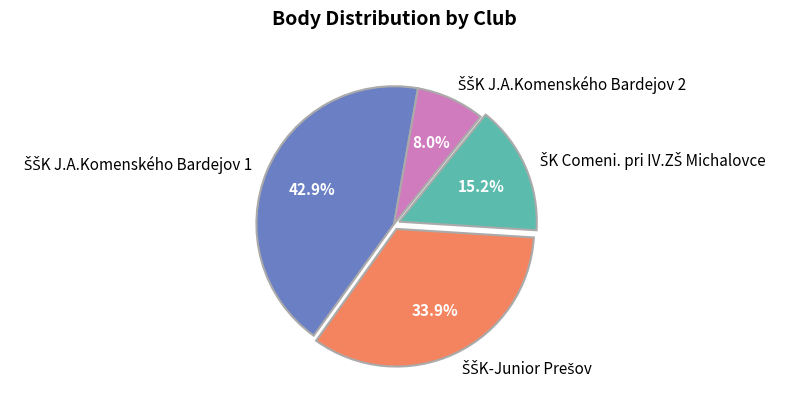

Is there any slice that represents more than half of the pie?

No